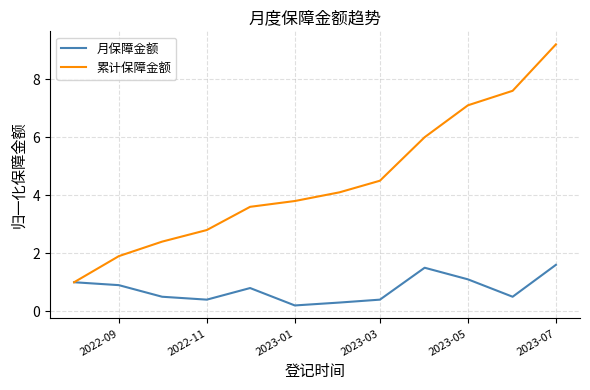

Reading left to right, what are all the values shown in this chart?

月保障金额: 1.0	0.9	0.5	0.4	0.8	0.2	0.3	0.4	1.5	1.1	0.5	1.6
累计保障金额: 1.0	1.9	2.4	2.8	3.6	3.8	4.1	4.5	6.0	7.1	7.6	9.2